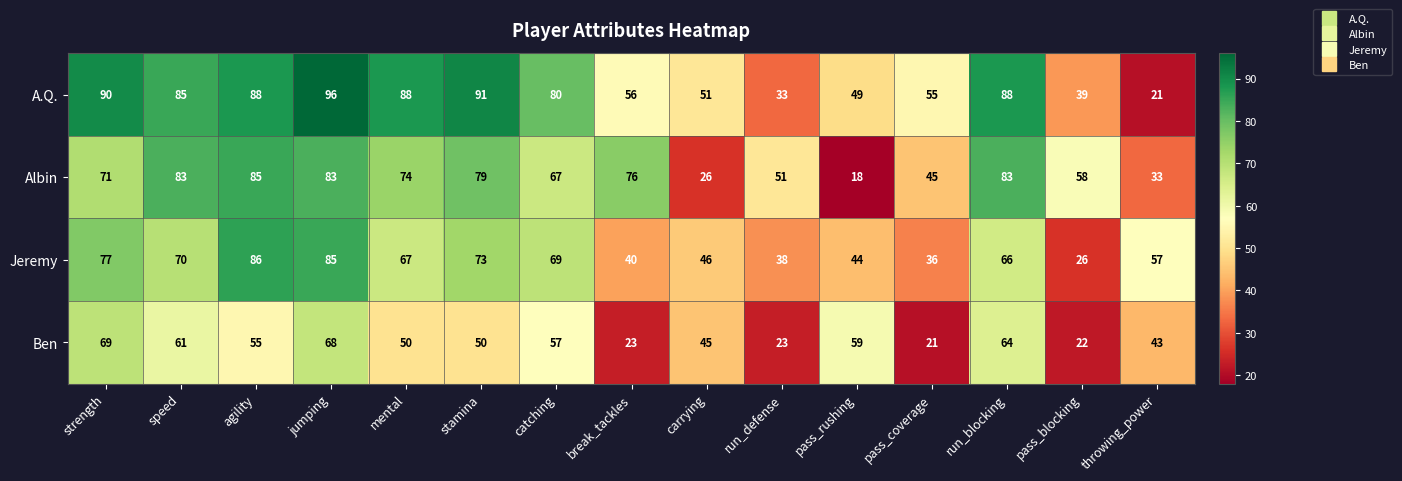

Rank the series by their average value, from highest to lowest.

A.Q., Albin, Jeremy, Ben